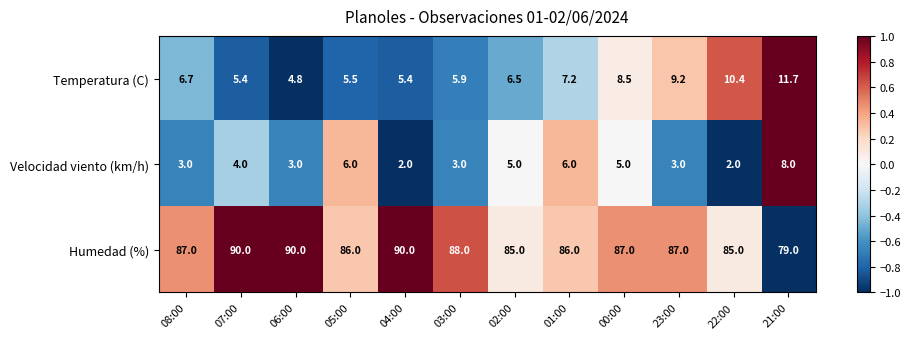

Is it true that Temperatura (C) equals 20.4 at 21:00?

False